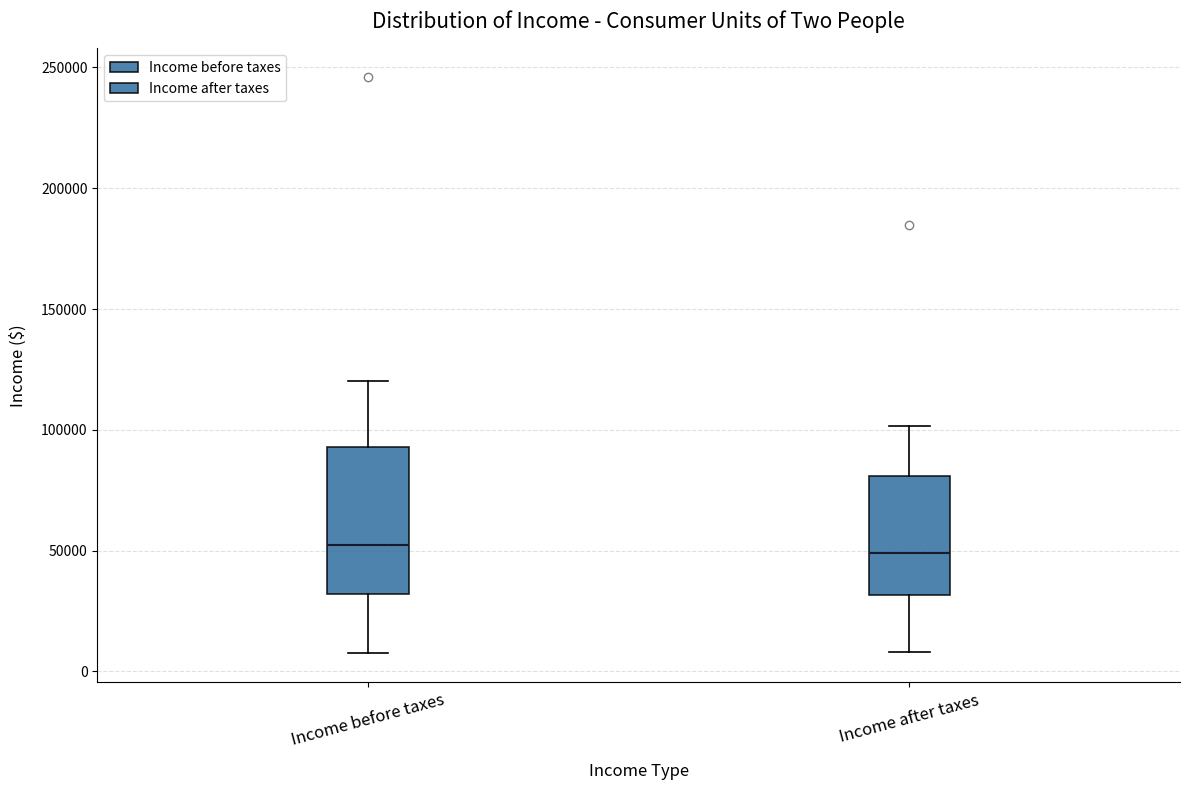

Reading left to right, transcribe this box plot: for each box, give where its median line is, the range the box spans, and where its two whiskers end, as read against the y-axis. The values are not printed on the chart, so give them approximately, as read against the axis.

Income before taxes: median 50000, box 30000 to 95000, whiskers 5000 to 120000
Income after taxes: median 50000, box 30000 to 80000, whiskers 10000 to 100000